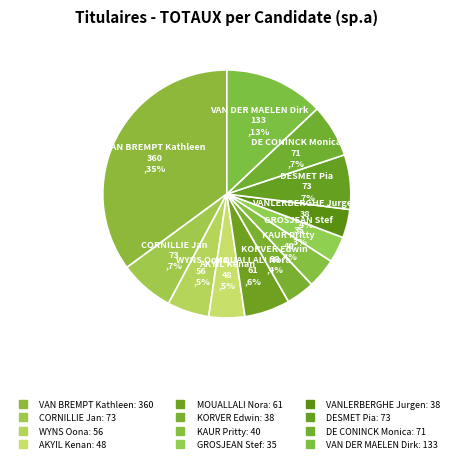

What is the ratio of the value at KORVER Edwin to the value at AKYIL Kenan?

0.8